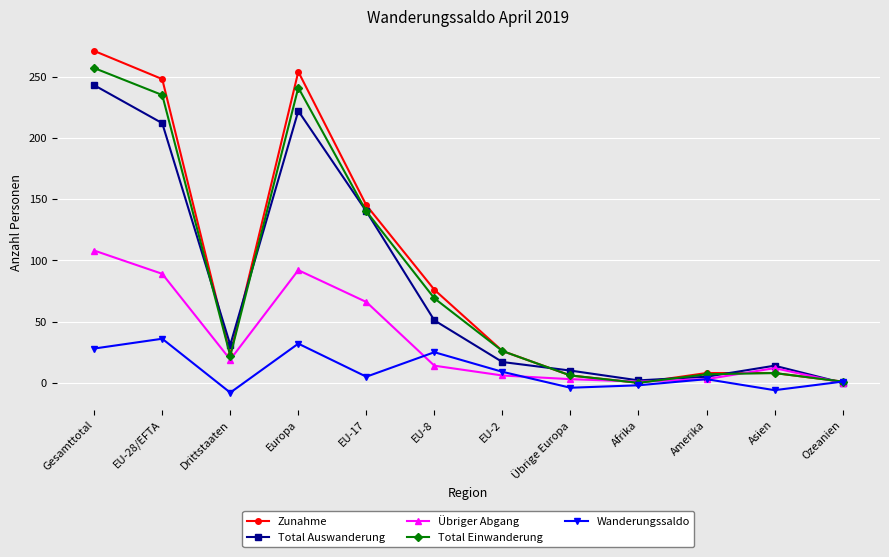

True or false: Zunahme has more than 0 points higher than both neighbors.

True